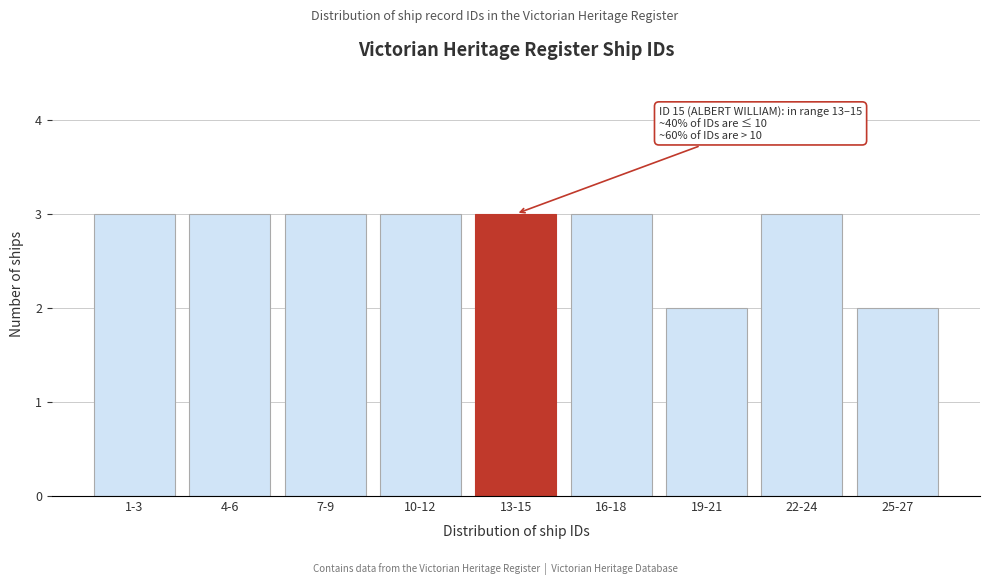

Reading left to right, transcribe all the data shown in this chart.

3	3	3	3	3	3	2	3	2